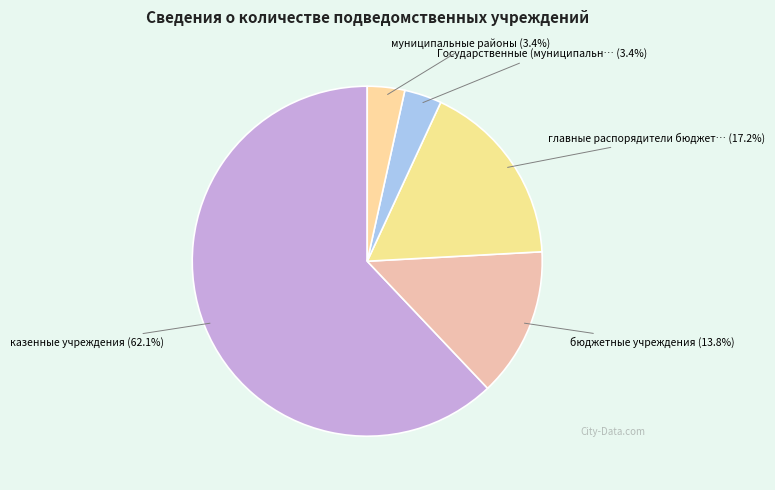

How many slices are in this pie chart?

5